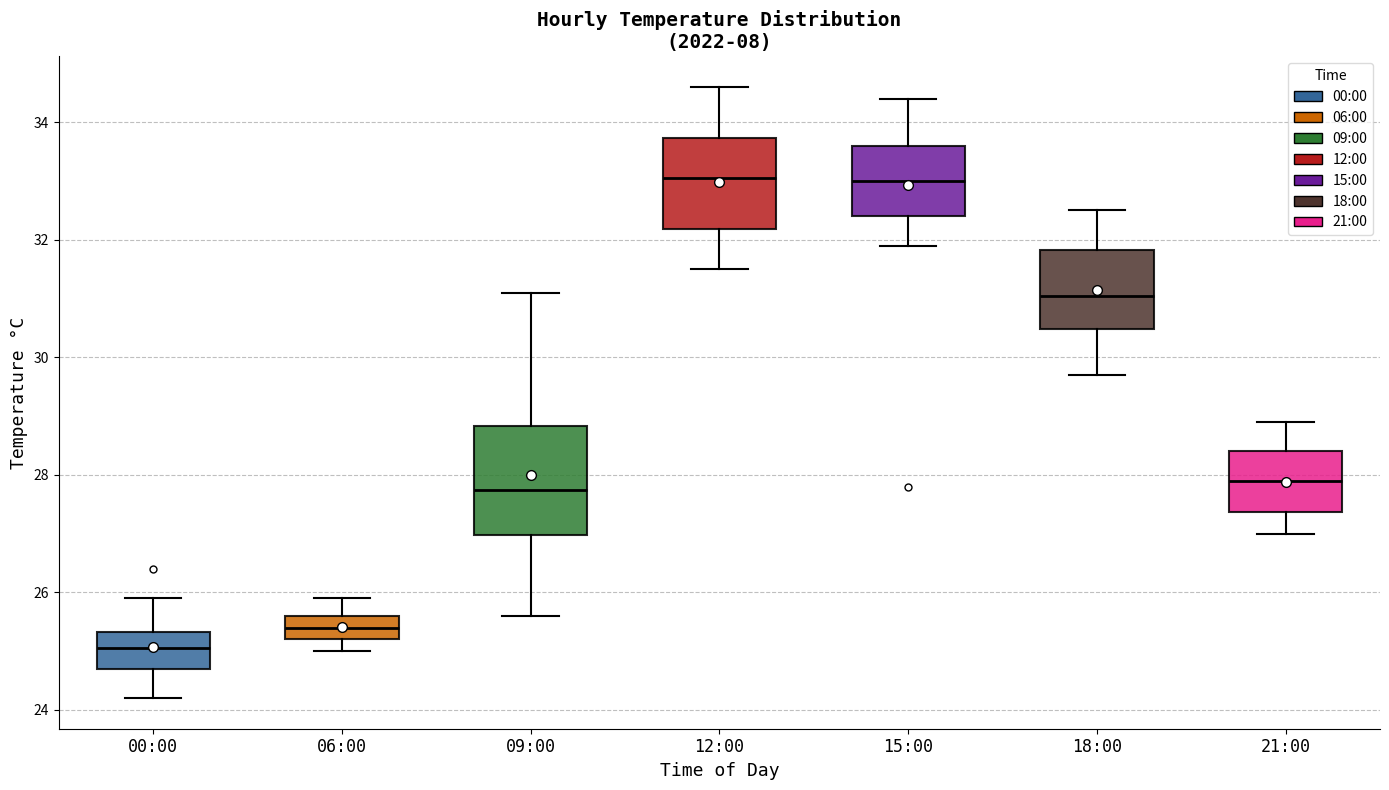

Reading left to right, transcribe this box plot: for each box, give where its median line is, the range the box spans, and where its two whiskers end, as read against the y-axis. The values are not printed on the chart, so give them approximately, as read against the axis.

00:00: median 25.0, box 24.8 to 25.4, whiskers 24.2 to 26.0
06:00: median 25.4, box 25.2 to 25.6, whiskers 25.0 to 26.0
09:00: median 27.8, box 27.0 to 28.8, whiskers 25.6 to 31.2
12:00: median 33.0, box 32.2 to 33.8, whiskers 31.6 to 34.6
15:00: median 33.0, box 32.4 to 33.6, whiskers 32.0 to 34.4
18:00: median 31.0, box 30.4 to 31.8, whiskers 29.8 to 32.6
21:00: median 28.0, box 27.4 to 28.4, whiskers 27.0 to 29.0